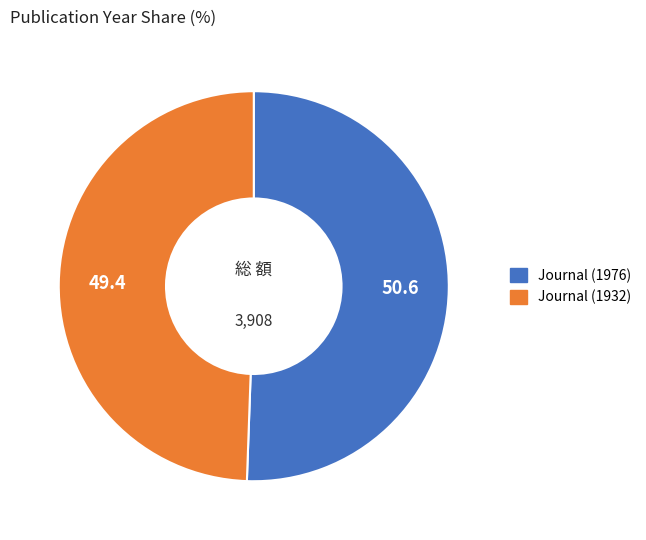

Is Journal (1932) the majority of the pie?

No